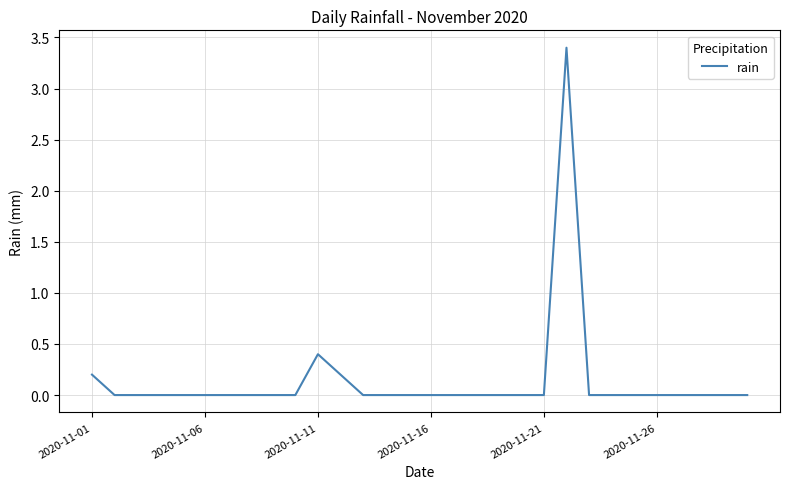

What is the sum of all values?

4.2